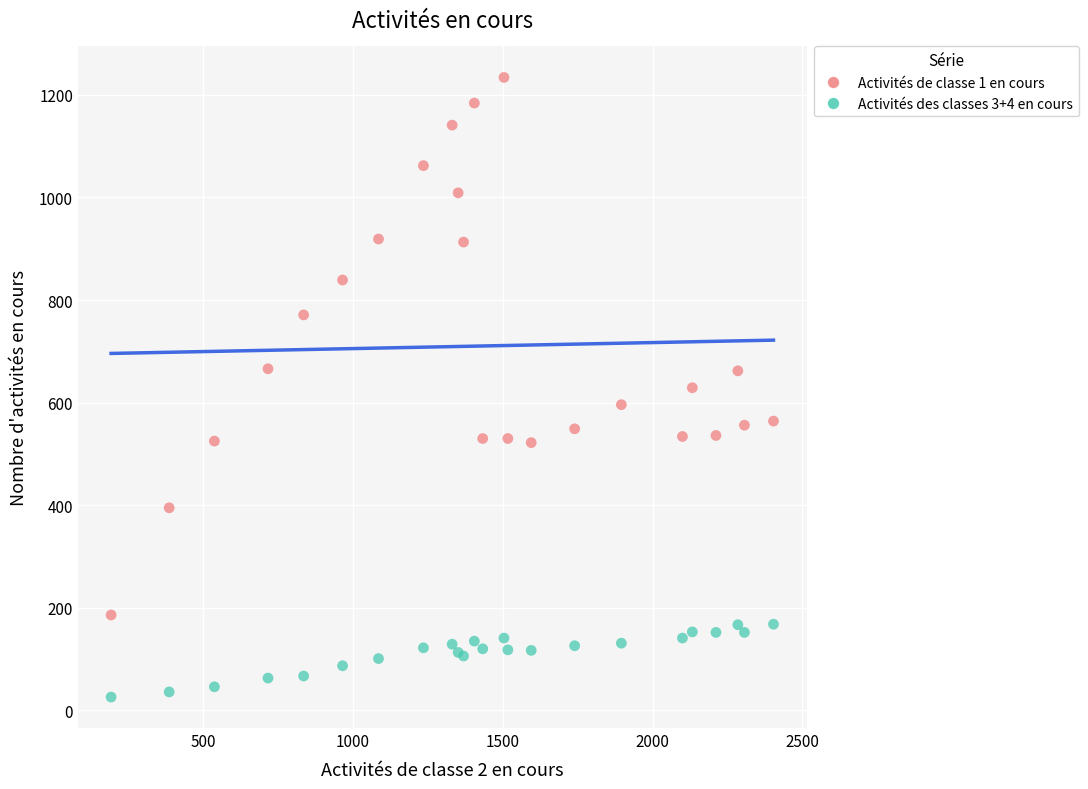

Which series has the largest Y range (max minus min)?

Activités de classe 1 en cours